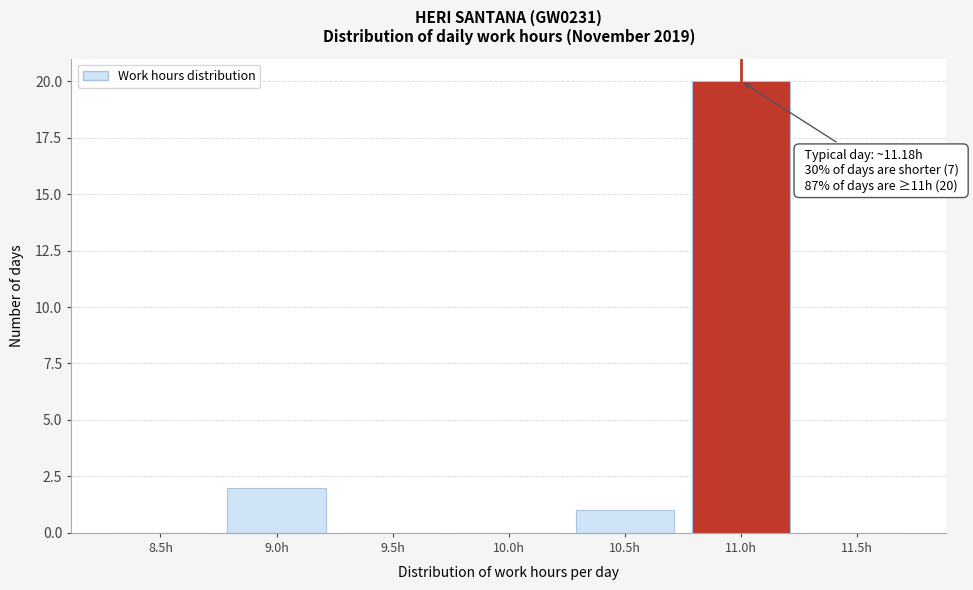

Reading right to left, what are all the values shown in this chart?

11.5h=0	11.0h=20	10.5h=1	10.0h=0	9.5h=0	9.0h=2	8.5h=0